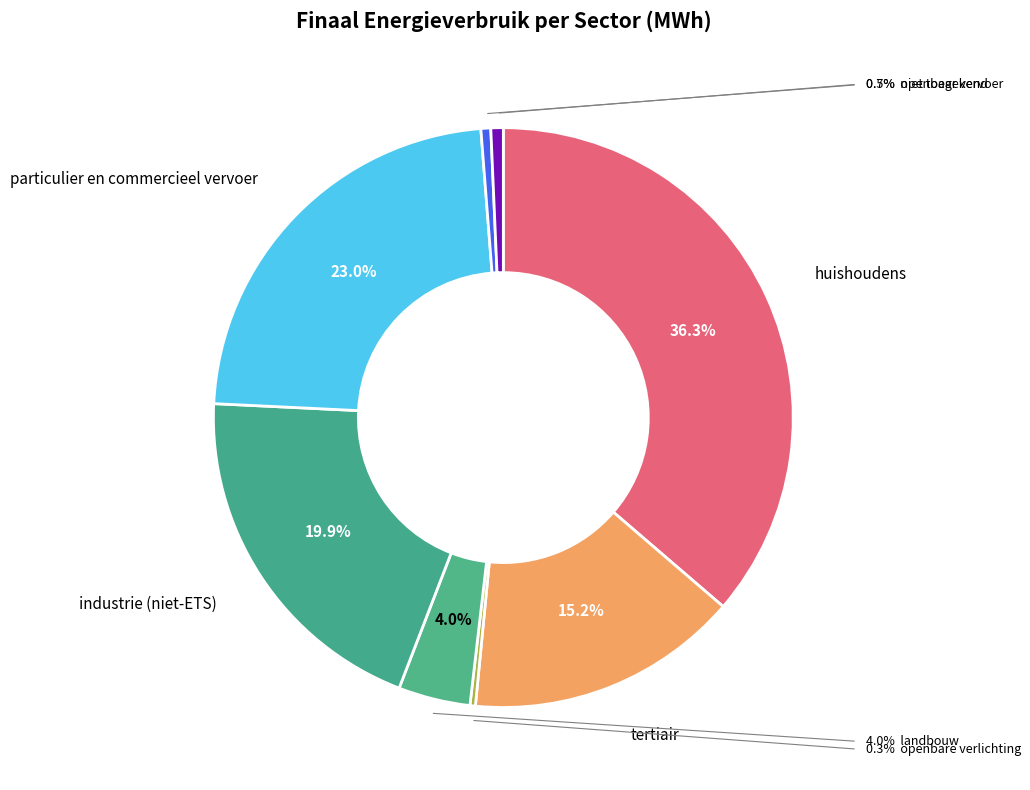

How many segments does this pie chart have?

8